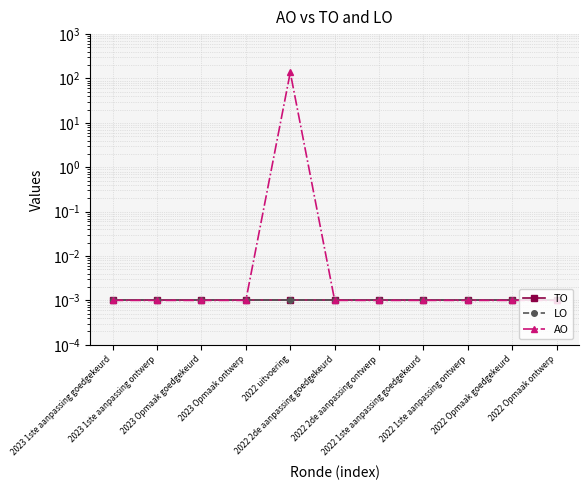

Reading left to right, what are all the values shown in this chart?

TO: 0.0	0.0	0.0	0.0	0.0	0.0	0.0	0.0	0.0	0.0	0.0
LO: 0.0	0.0	0.0	0.0	0.0	0.0	0.0	0.0	0.0	0.0	0.0
AO: 0.0	0.0	0.0	0.0	137.0	0.0	0.0	0.0	0.0	0.0	0.0